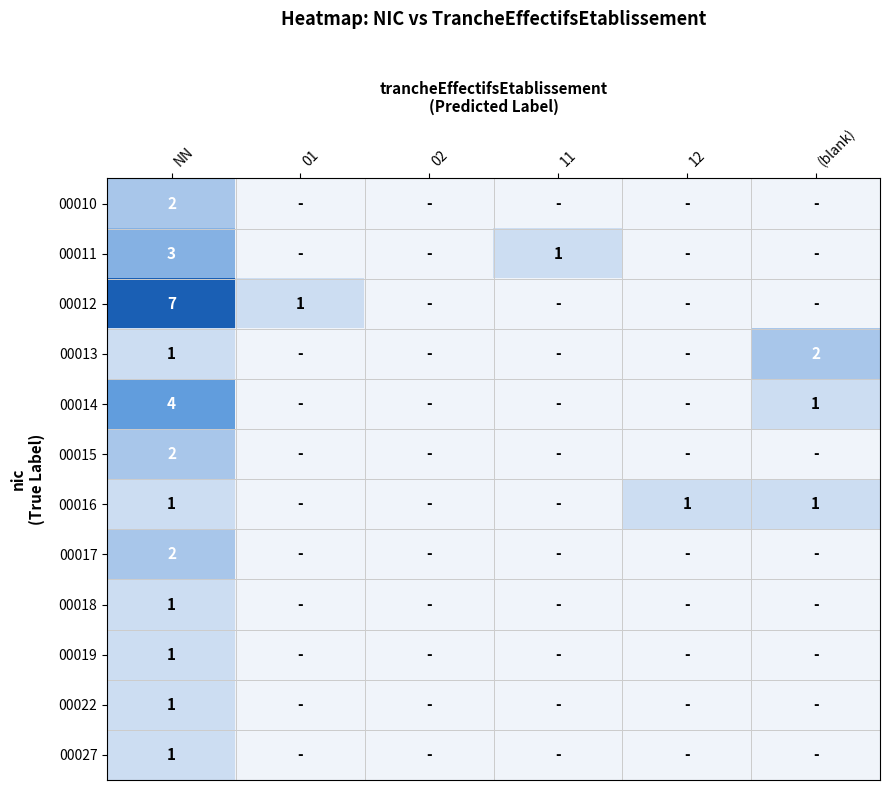

How many distinct data groups are displayed?

12